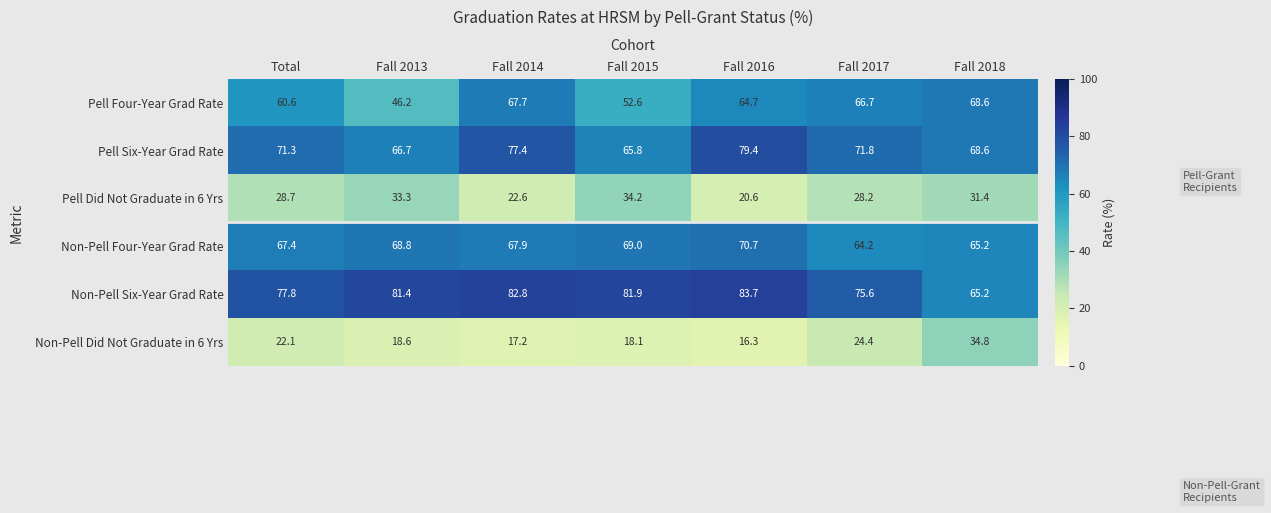

How many values in the Non-Pell Did Not Graduate in 6 Yrs series are below 18?

2